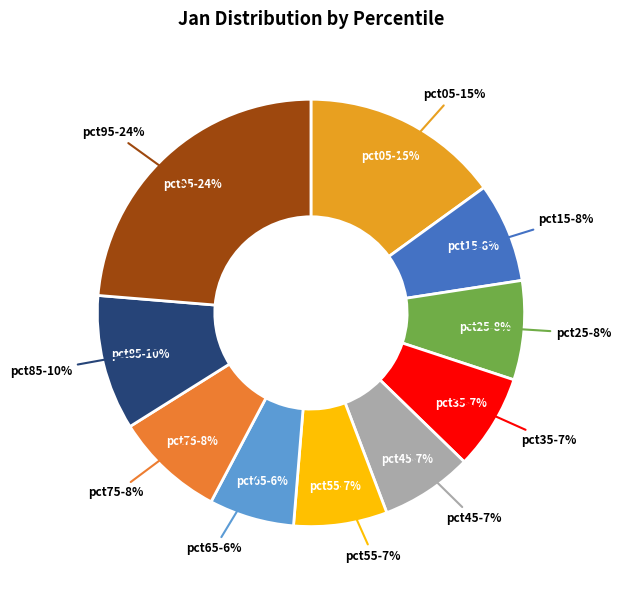

The pct75 slice represents 8% of the pie. True or false?

True